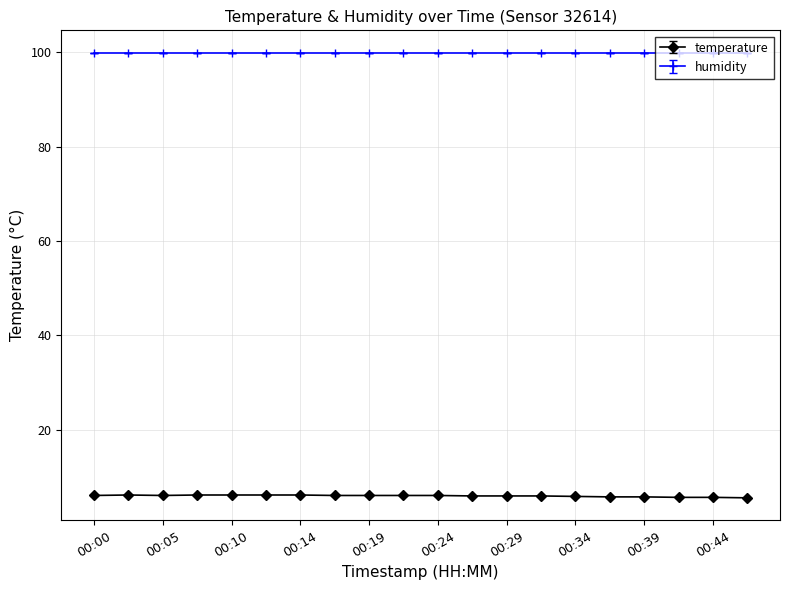

Which series has the largest range (max minus min)?

temperature